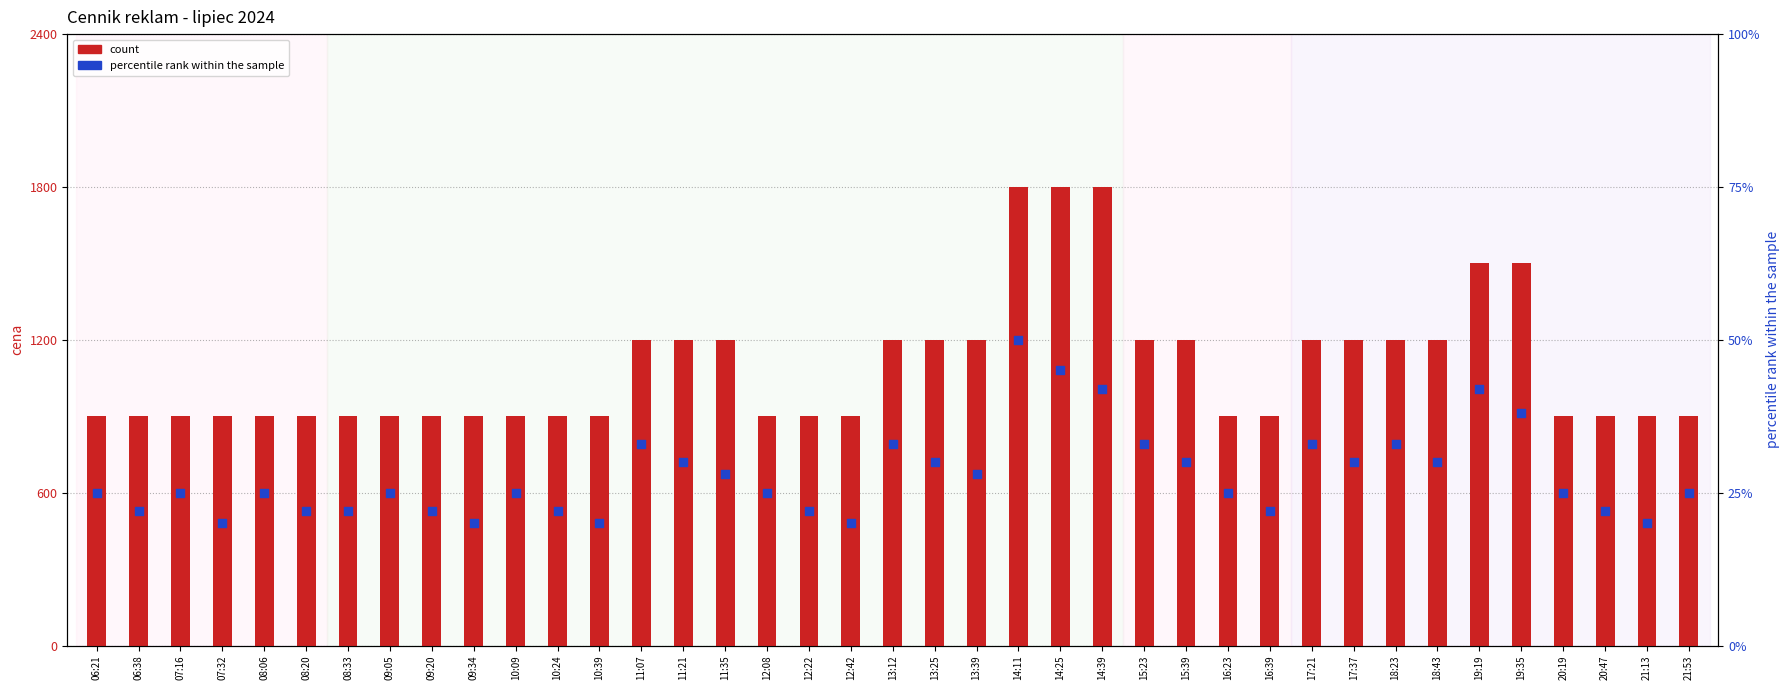

At which category is the sum across all series the highest?

14:11